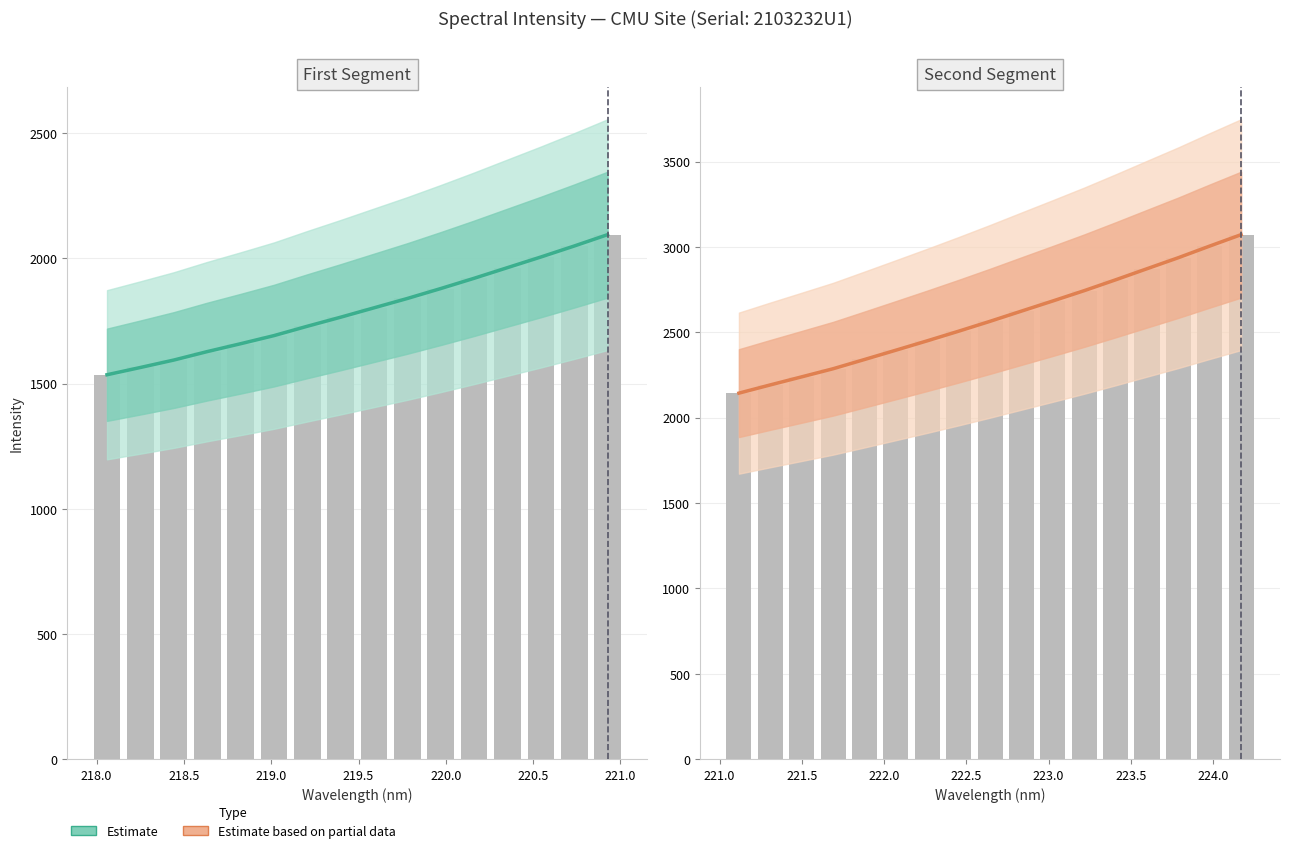

What is the value of the y bar at the 13th from the left?

1963.5